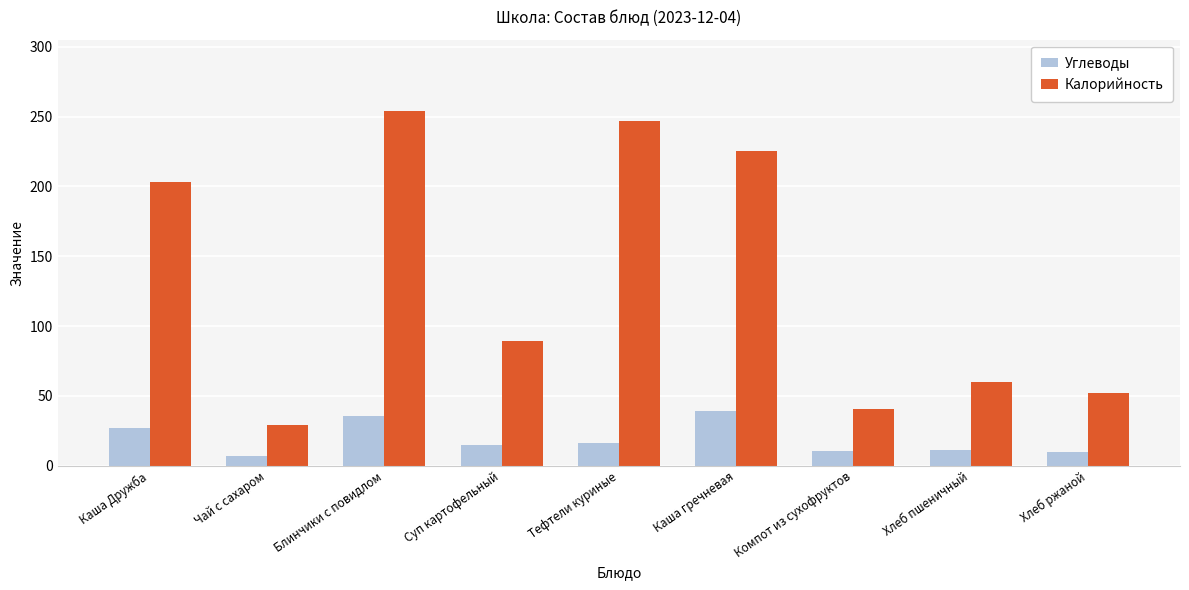

At Каша Дружба, list the series in order from smallest to largest.

Углеводы, Калорийность